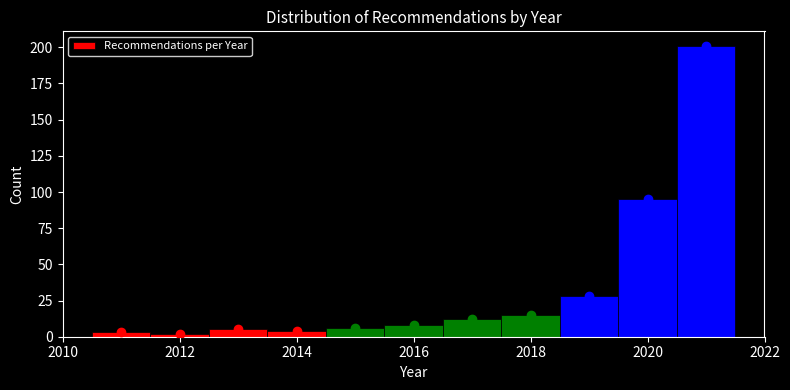

How tall is the bar that spans 2017.5 to 2018.5 on the x-axis? Neither the bar edges nor the heights are printed on the chart, so give them approximately, as read against the axes.

15